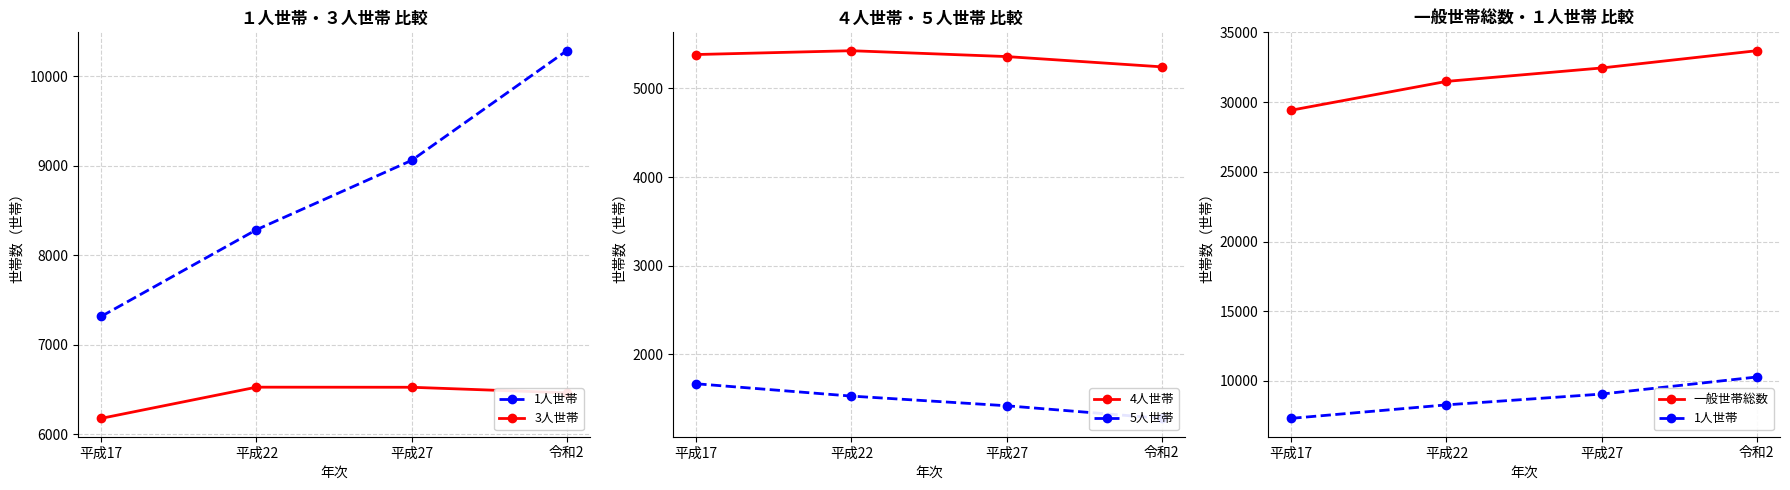

Which category has the lowest value across all series?

令和2